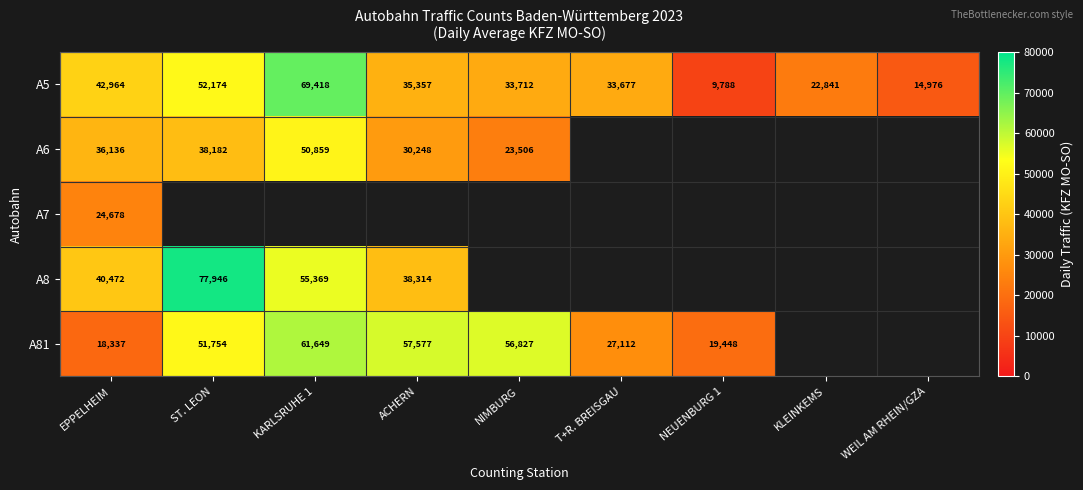

What value does the A5 series have at WEIL AM RHEIN/GZA, to the nearest 10?

14980